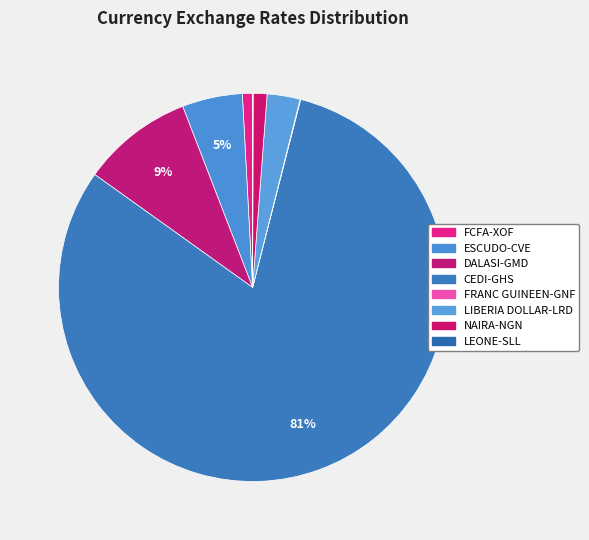

The ESCUDO-CVE slice represents 5% of the pie. True or false?

True